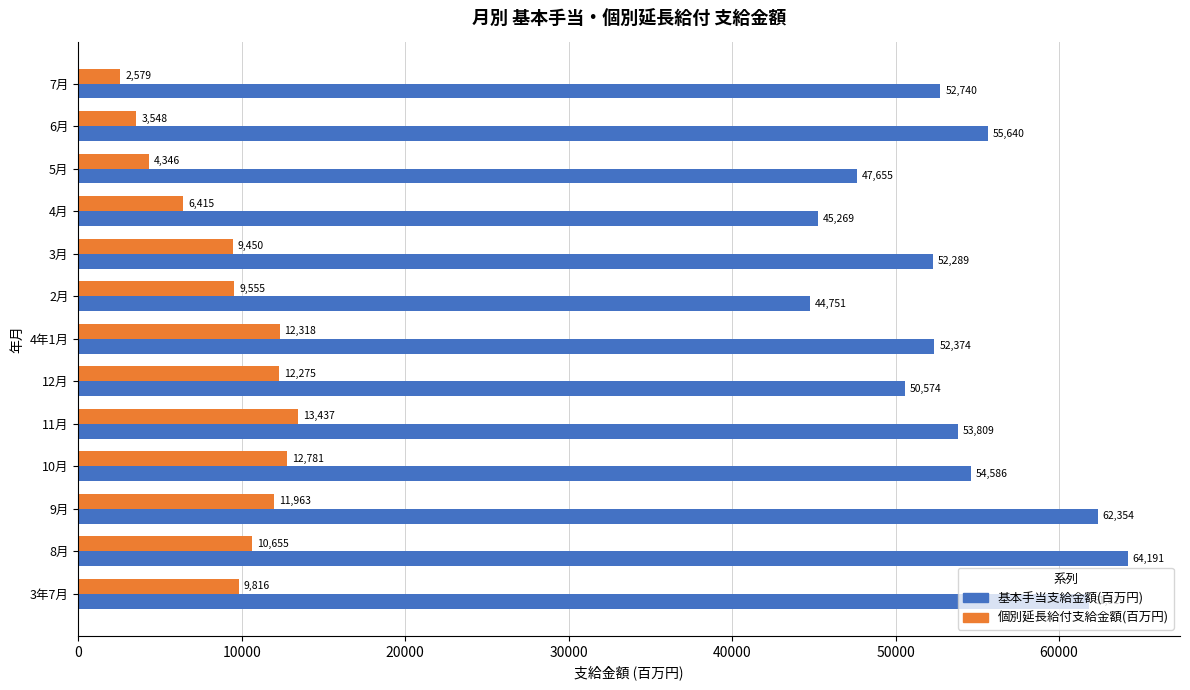

The 基本手当支給金額(百万円) series shows 54585.6 at 10月. True or false?

True